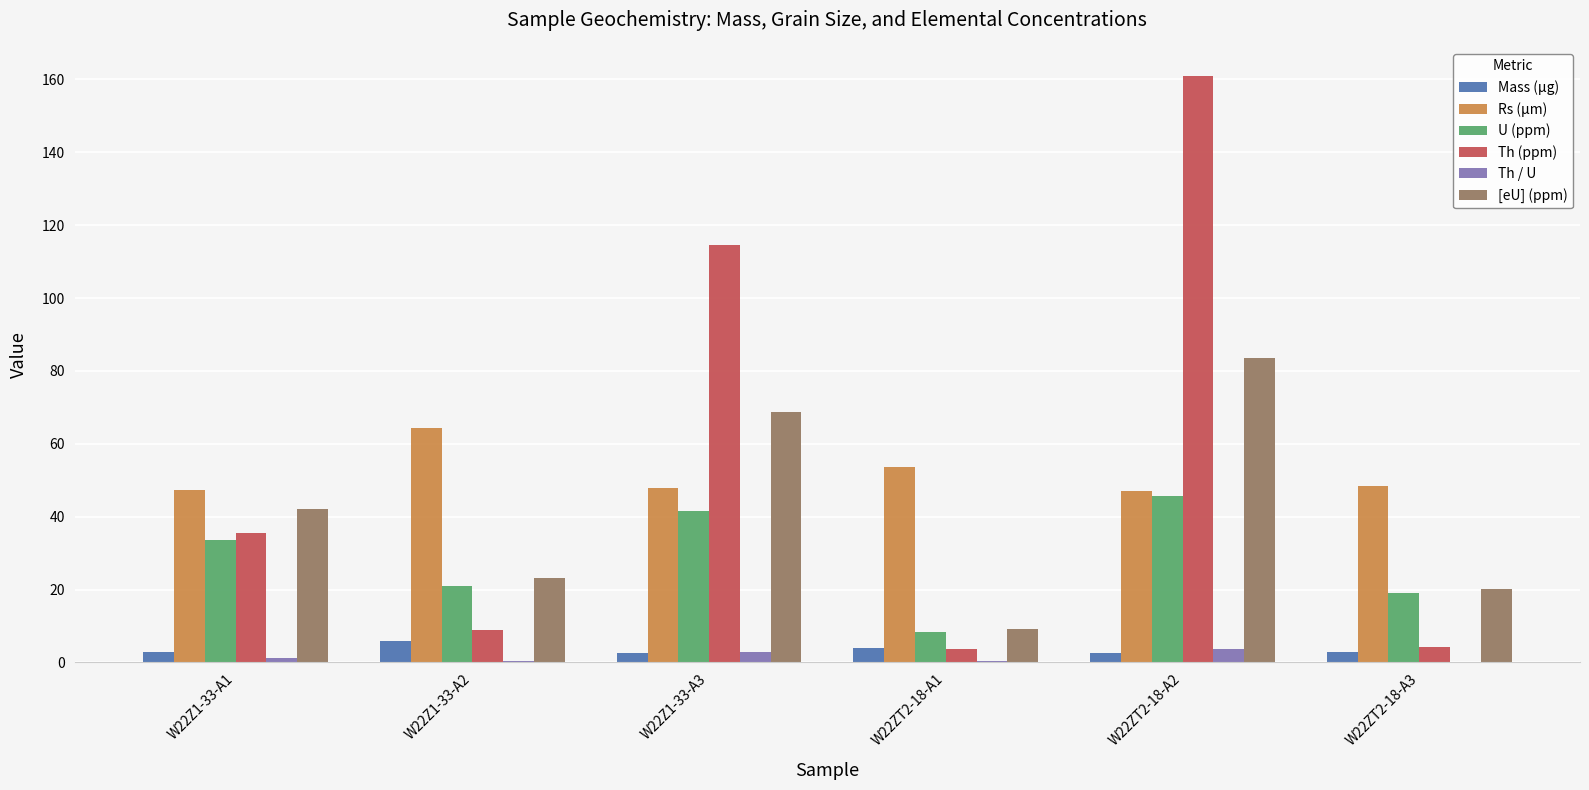

Which category has the highest value in the Th (ppm) series?

W22ZT2-18-A2